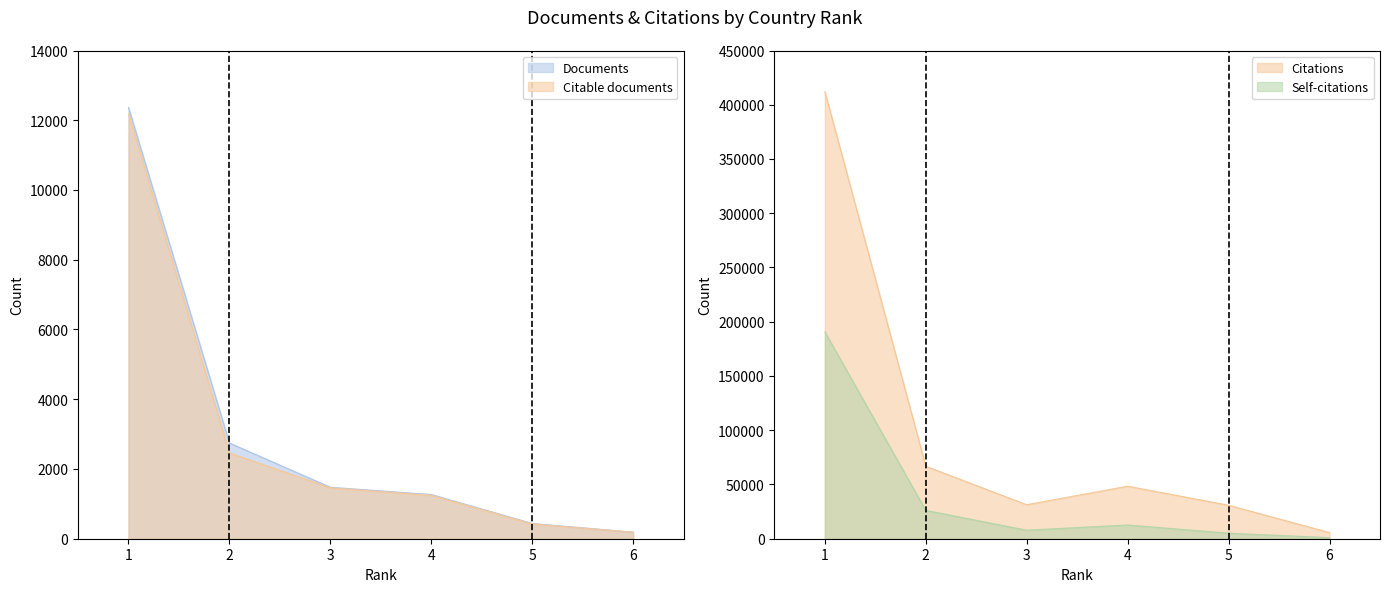

What is the value of the Self-citations point at the 2nd from the left?

26068